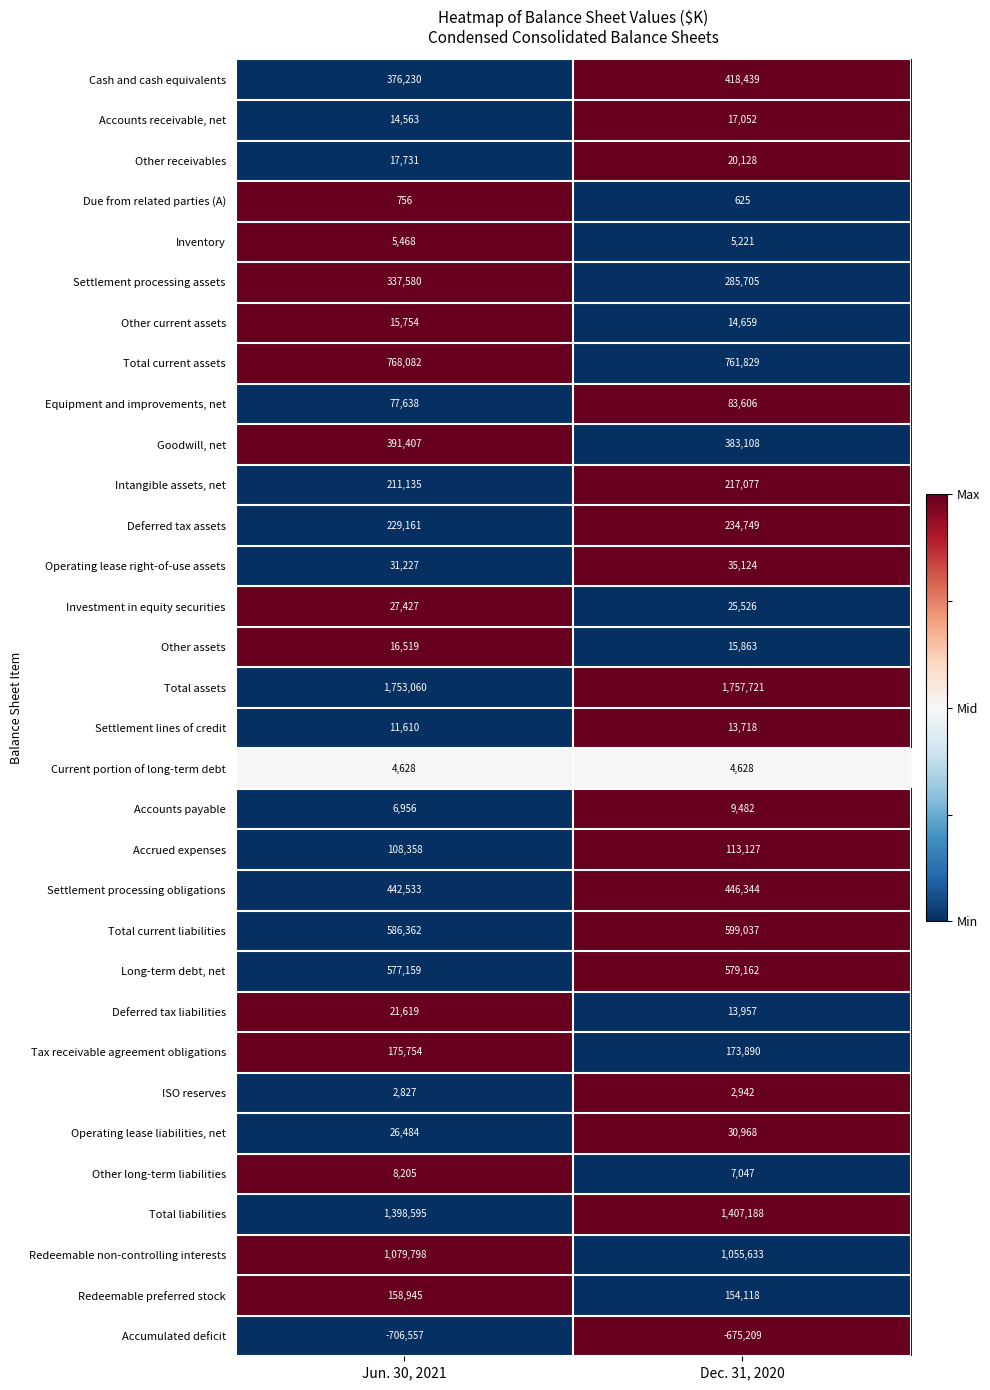

At which label is Cash and cash equivalents closest to 397334?

Jun. 30, 2021